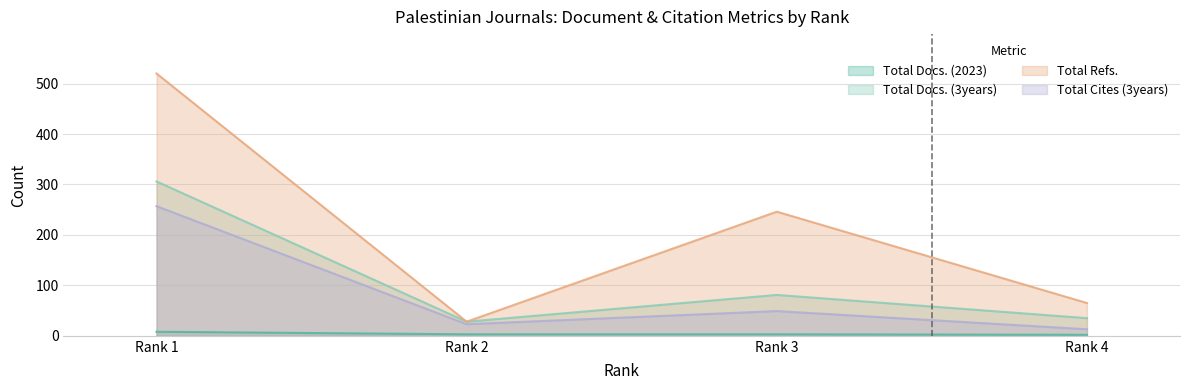

Which series changed the most between Rank 3 and Rank 4?

Total Refs.